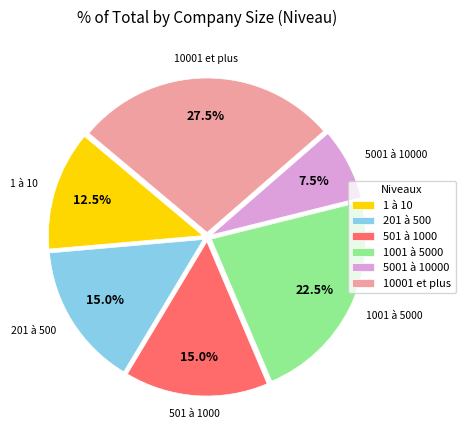

What is the largest slice in the pie chart?

10001 et plus